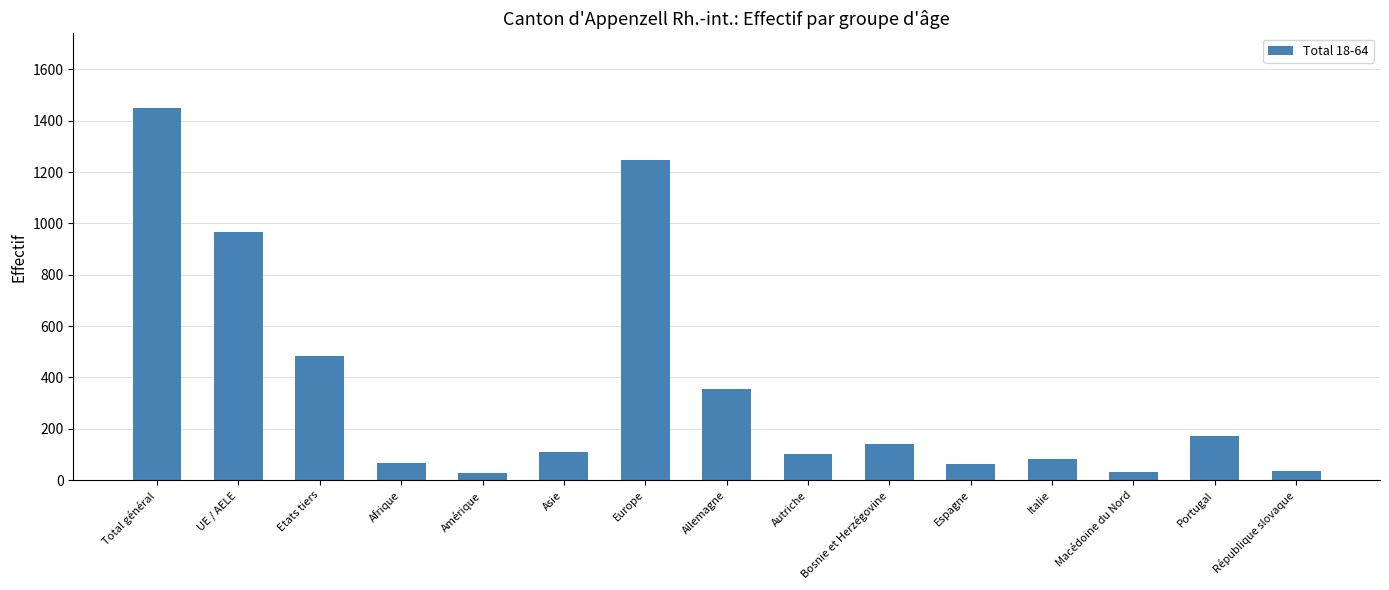

What is the difference between the second highest and second lowest values?

1213